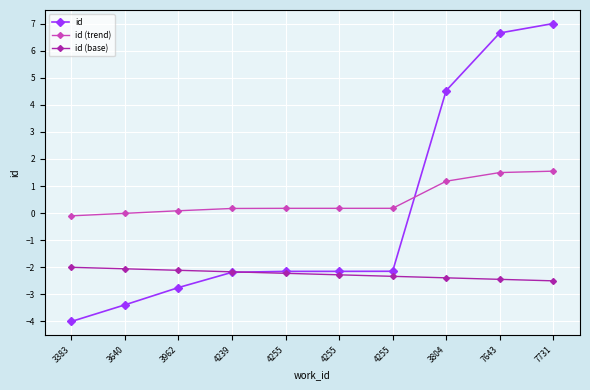

What is the total value across all series at 4239?

-4.2